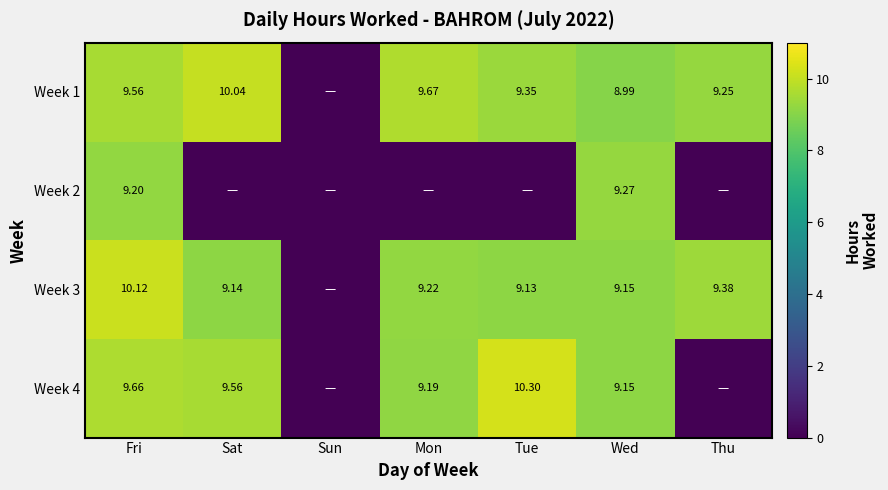

Which label corresponds to the smallest value in the chart?

Sun